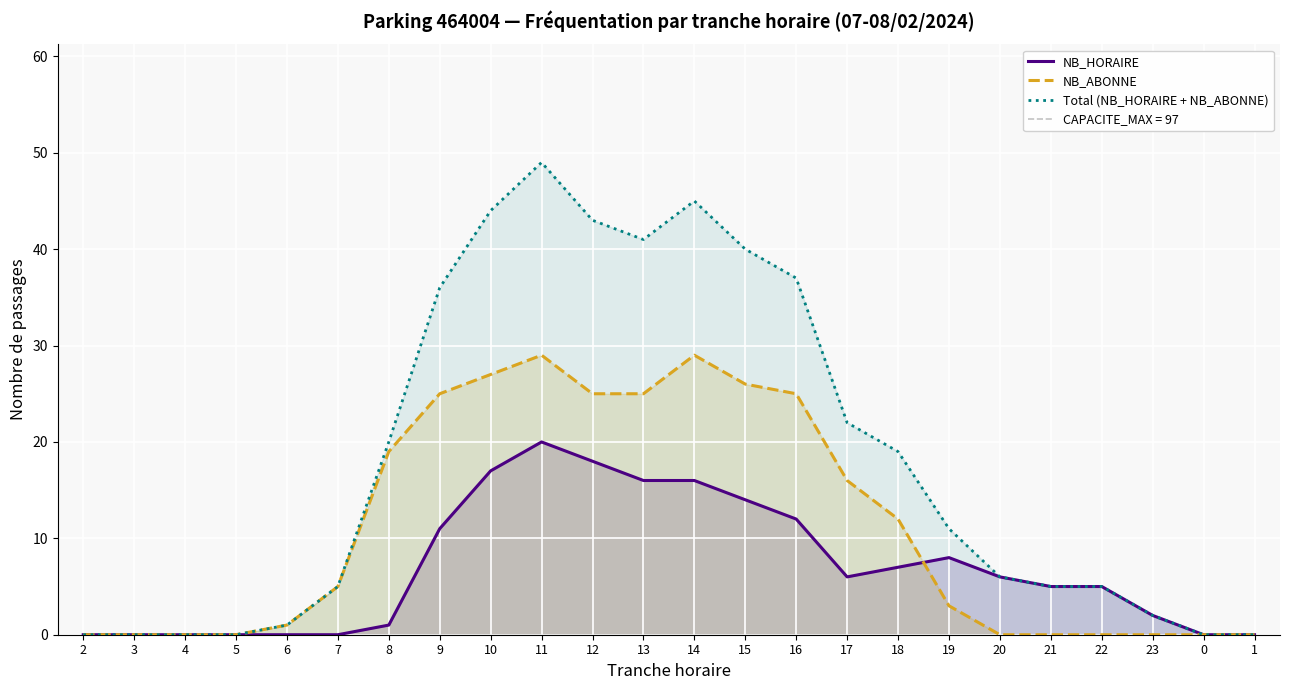

Is the value of Total (NB_HORAIRE + NB_ABONNE) at 5 greater than the value of NB_HORAIRE at 13?

No